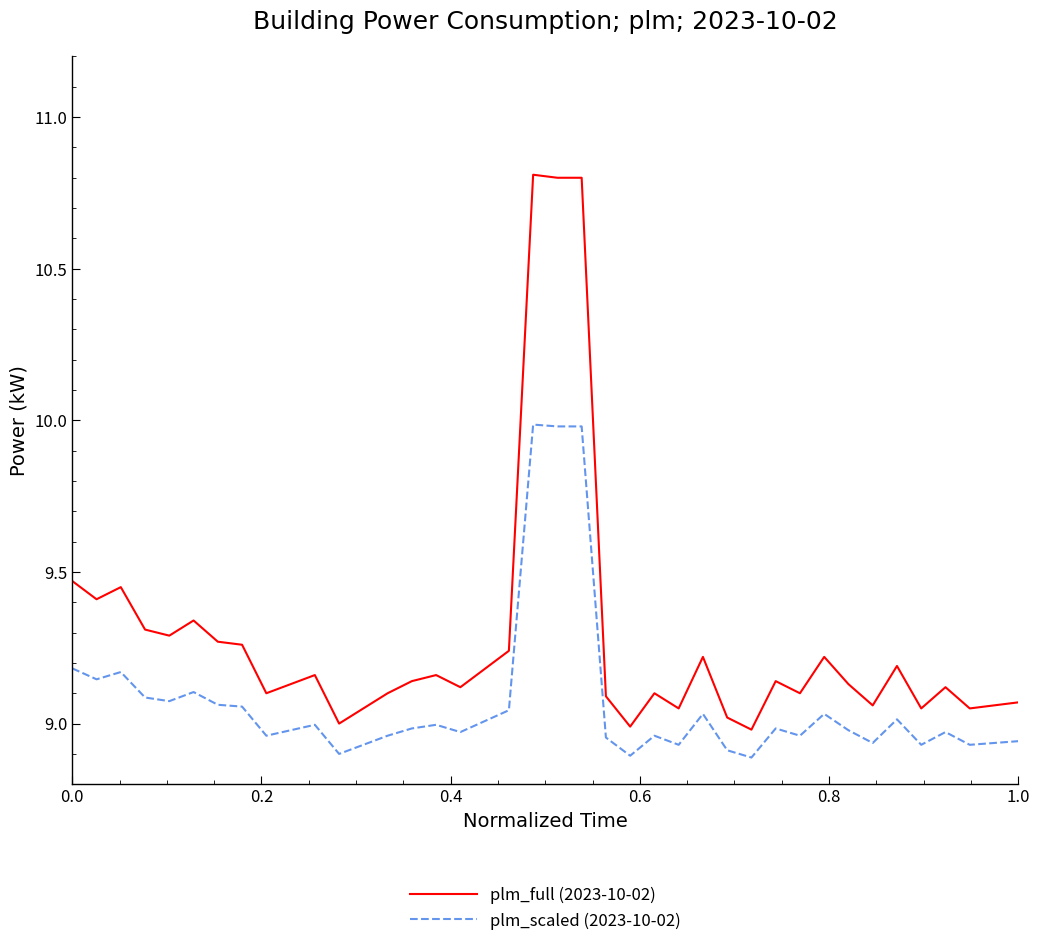

Which series has the largest total across all categories?

plm_full (2023-10-02)